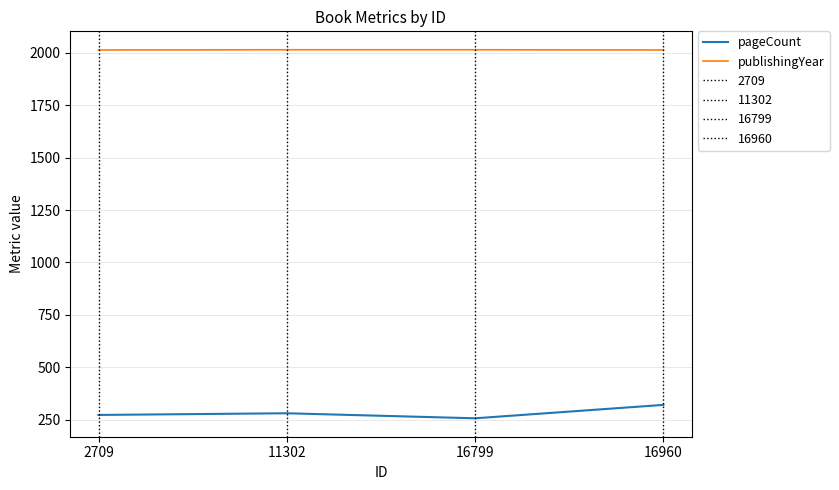

True or false: publishingYear and pageCount intersect in this chart.

False